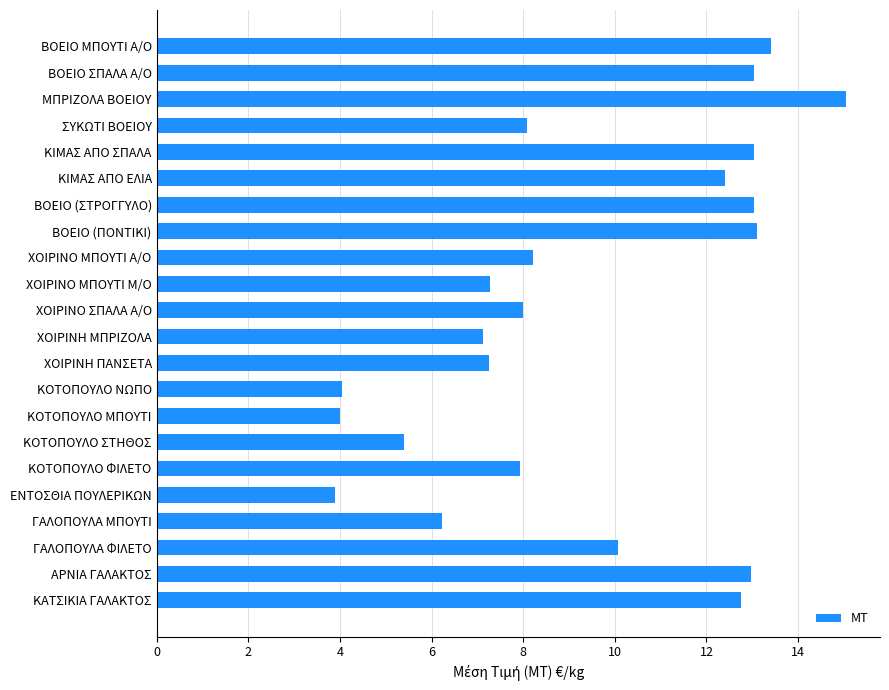

The chart shows a value of 5.4 at ΚΟΤΟΠΟΥΛΟ ΣΤΗΘΟΣ. True or false?

True